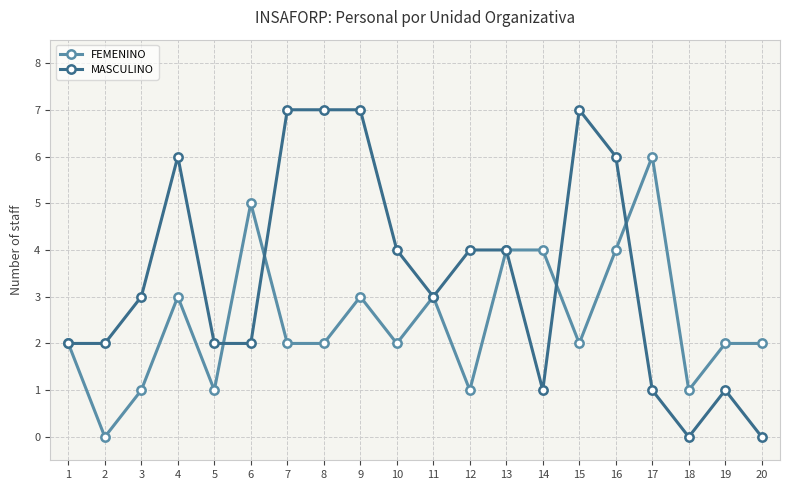

Rank the series by their maximum value, from highest to lowest.

MASCULINO, FEMENINO